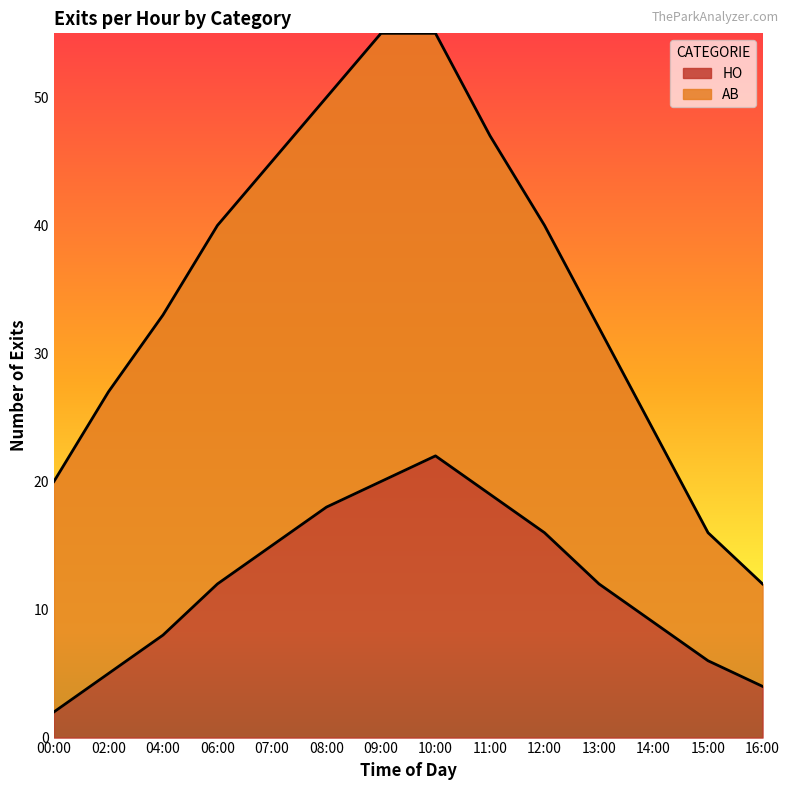

At which label does HO reach its minimum?

00:00